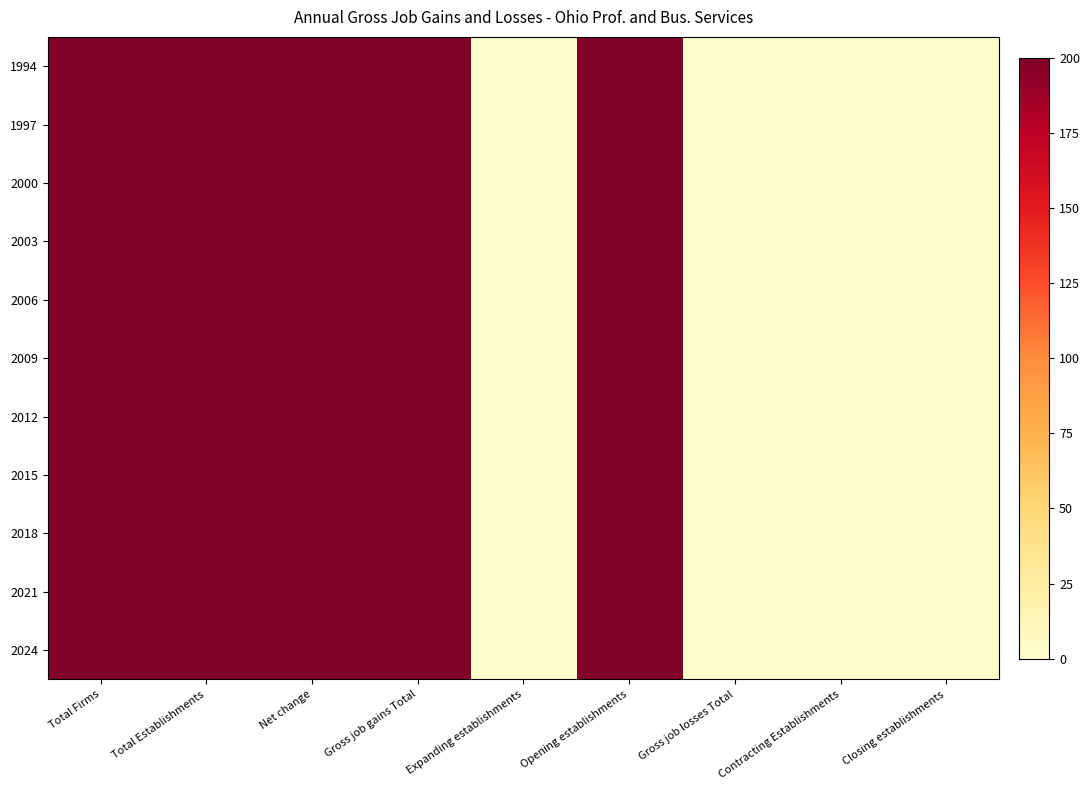

Count the number of categories in the chart.

9